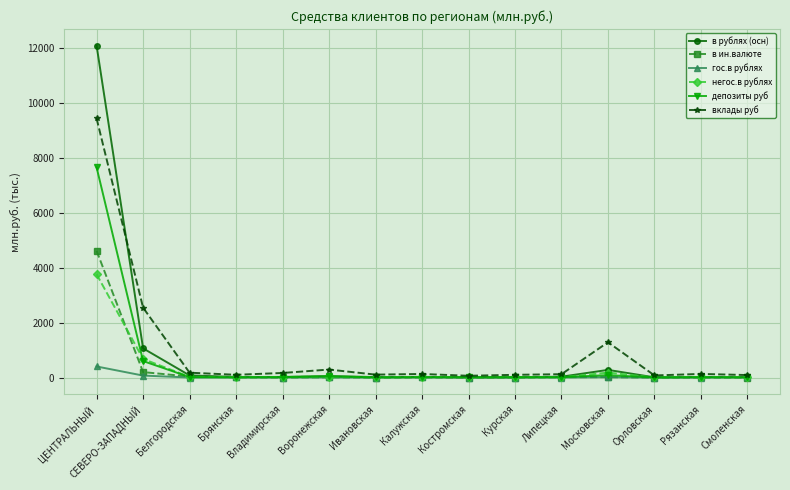

What is the difference between the second highest and minimum values in the гос.в рублях series?

71.5